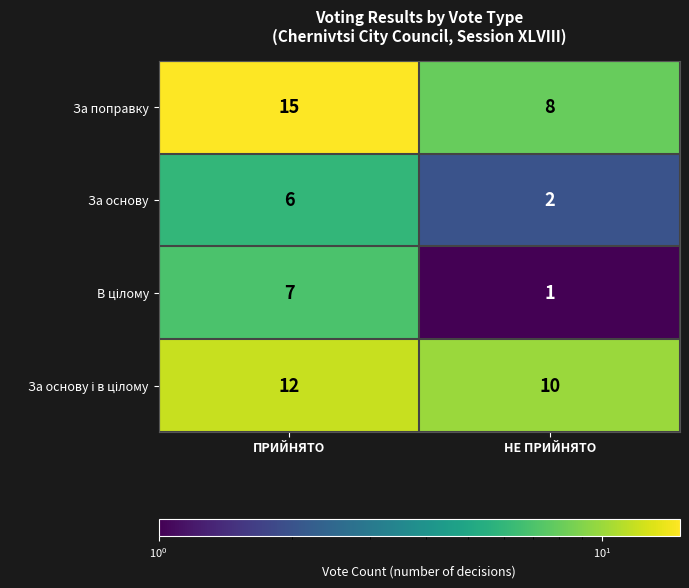

What is the sum of all За основу values?

8